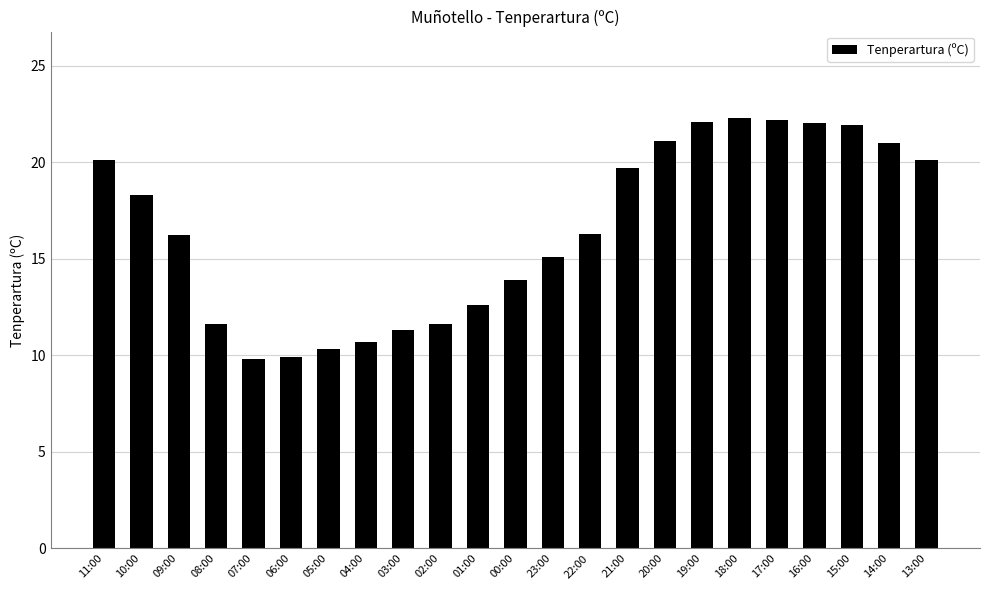

What is the maximum value shown in the chart?

22.3